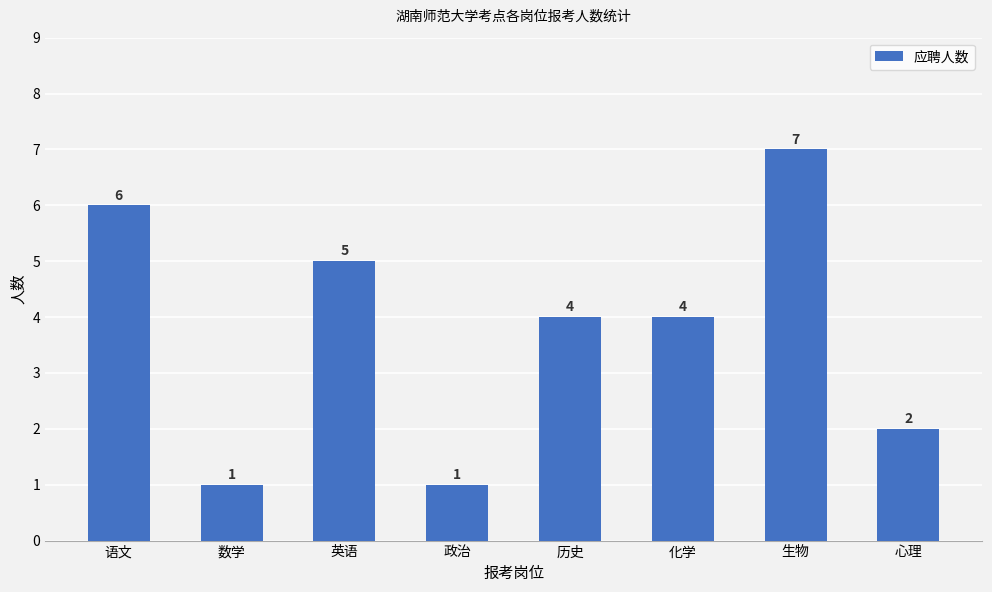

What is the sum of all values?

30